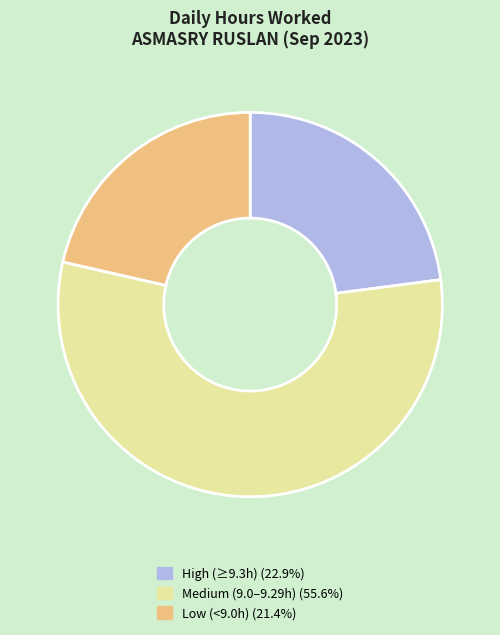

Does any single category account for the majority?

Yes